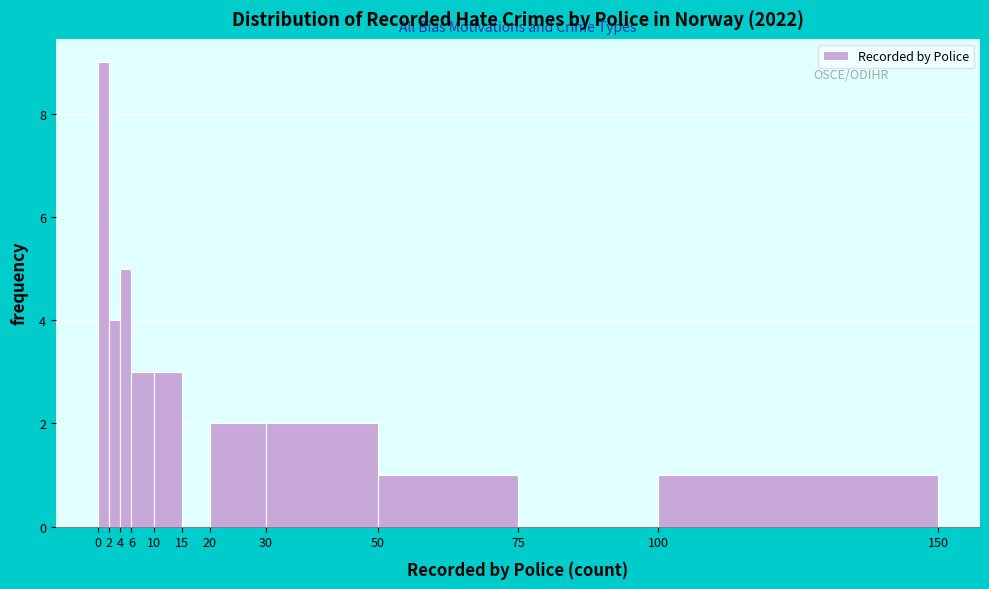

Which range on the x-axis has the tallest bar?

0 to 2